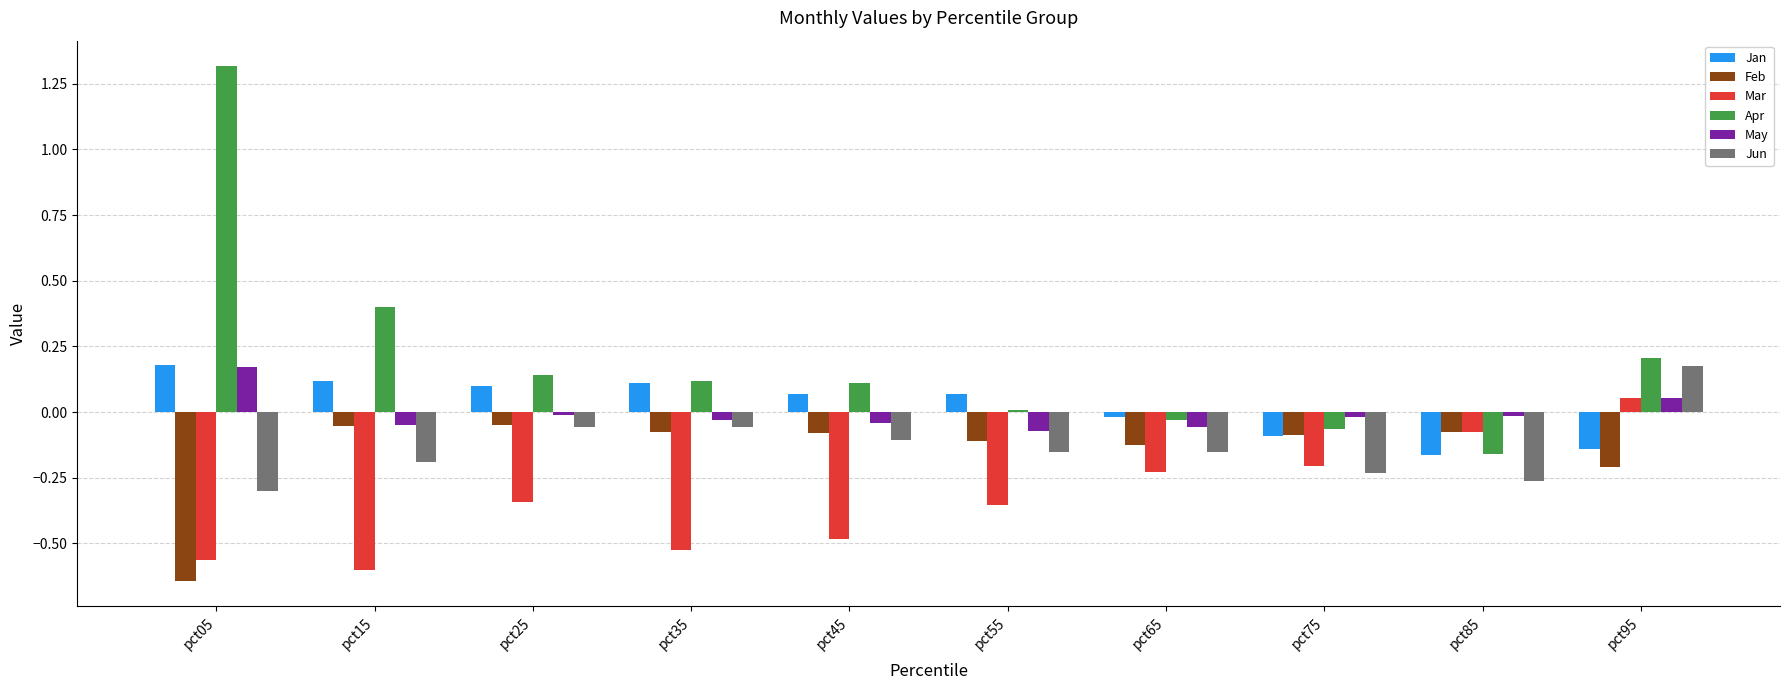

True or false: Jan has a value of 0.1 at pct25.

True